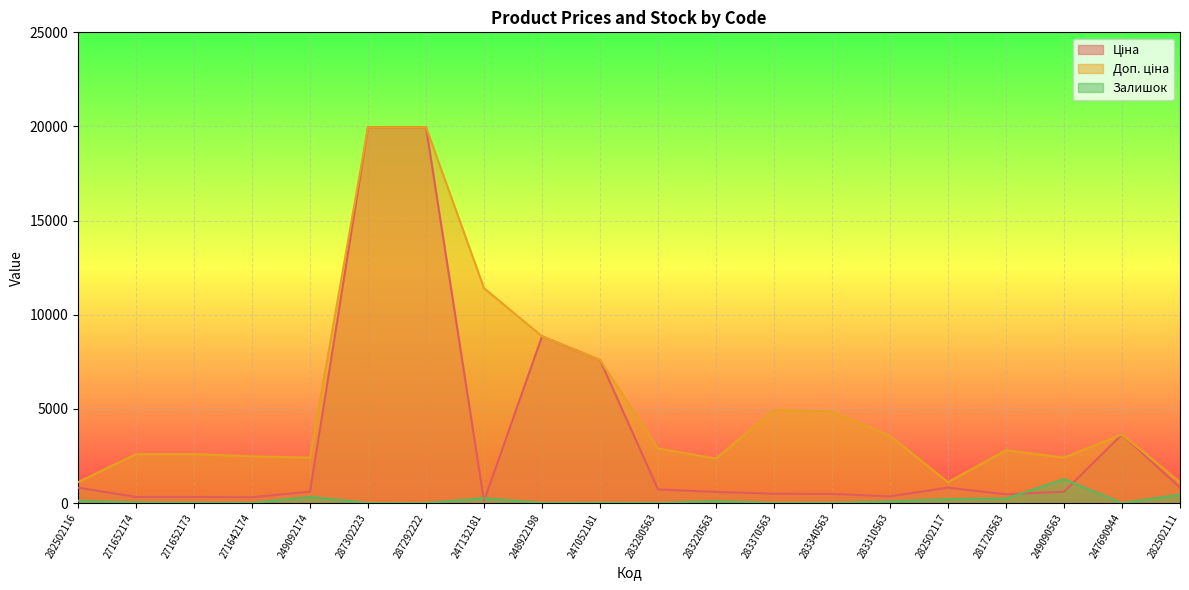

True or false: Ціна has more than 2 points higher than both neighbors.

True